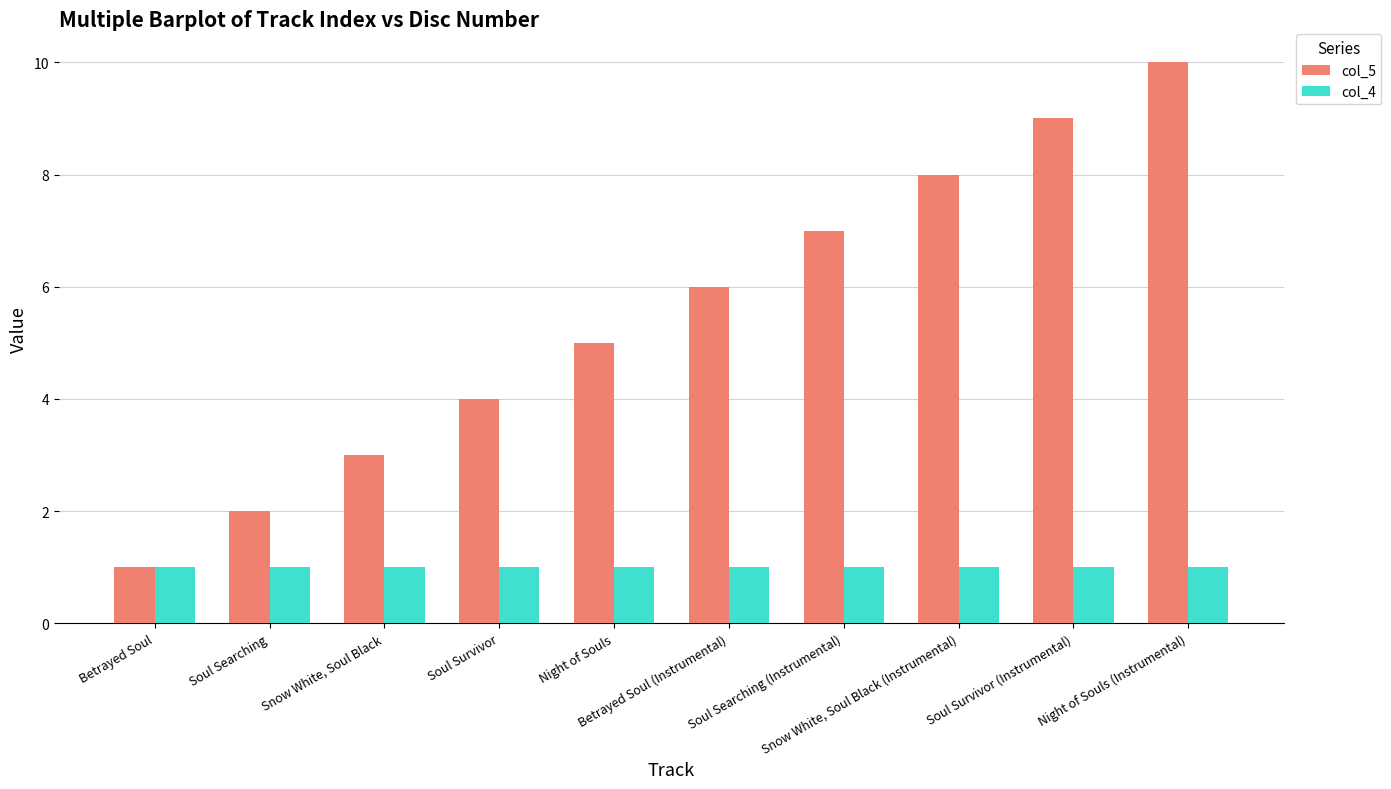

How many bars are there in each group?

2